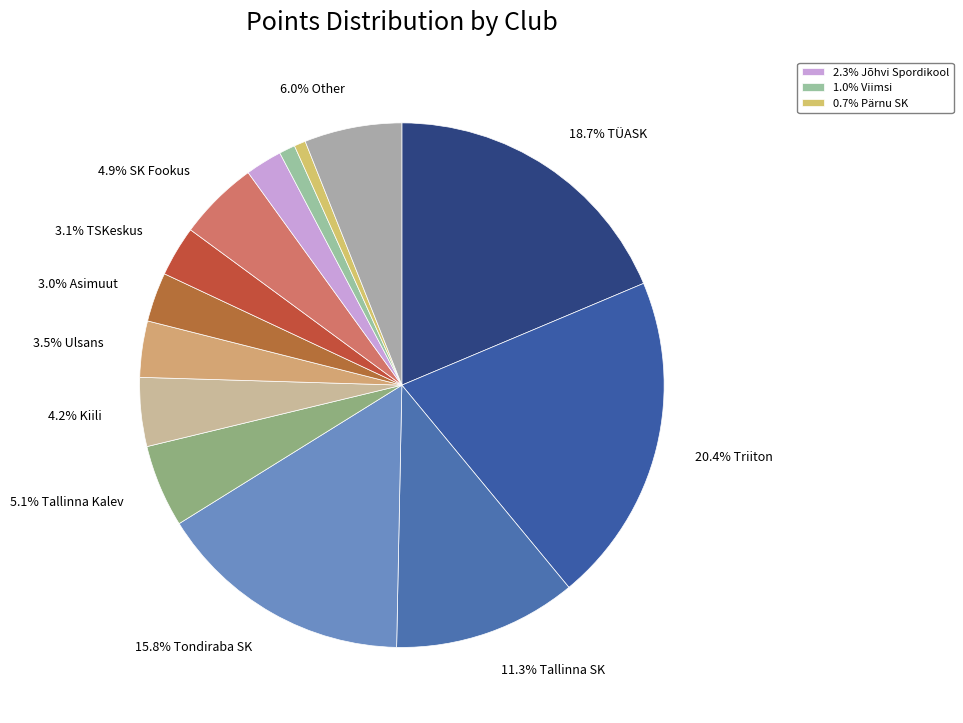

How many segments does this pie chart have?

14